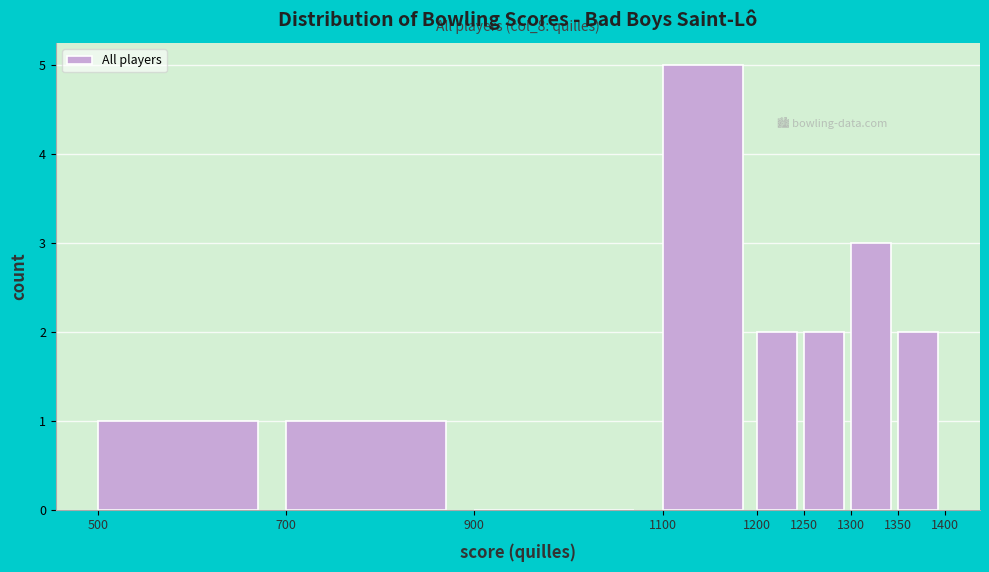

Which range on the x-axis has the tallest bar?

1100 to 1200